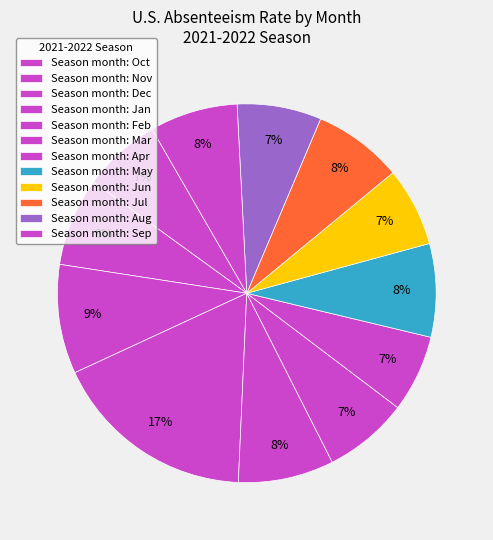

How many segments does this pie chart have?

12